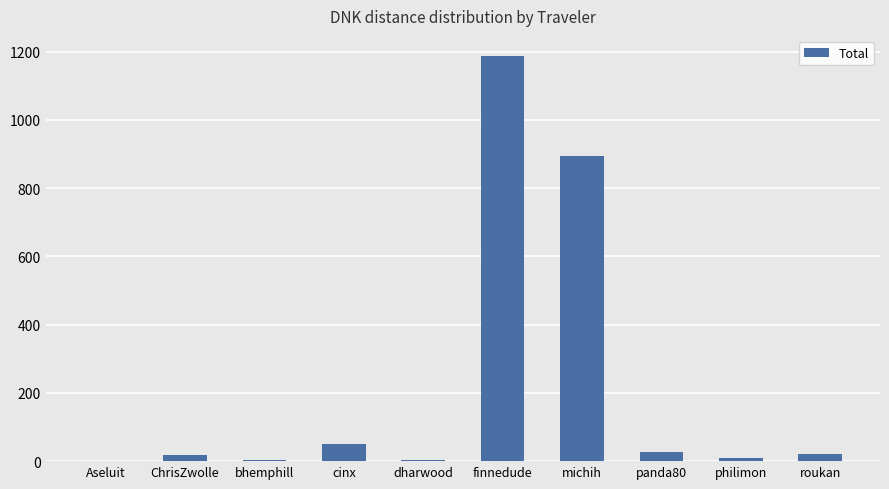

At which label is the value closest to 593?

michih